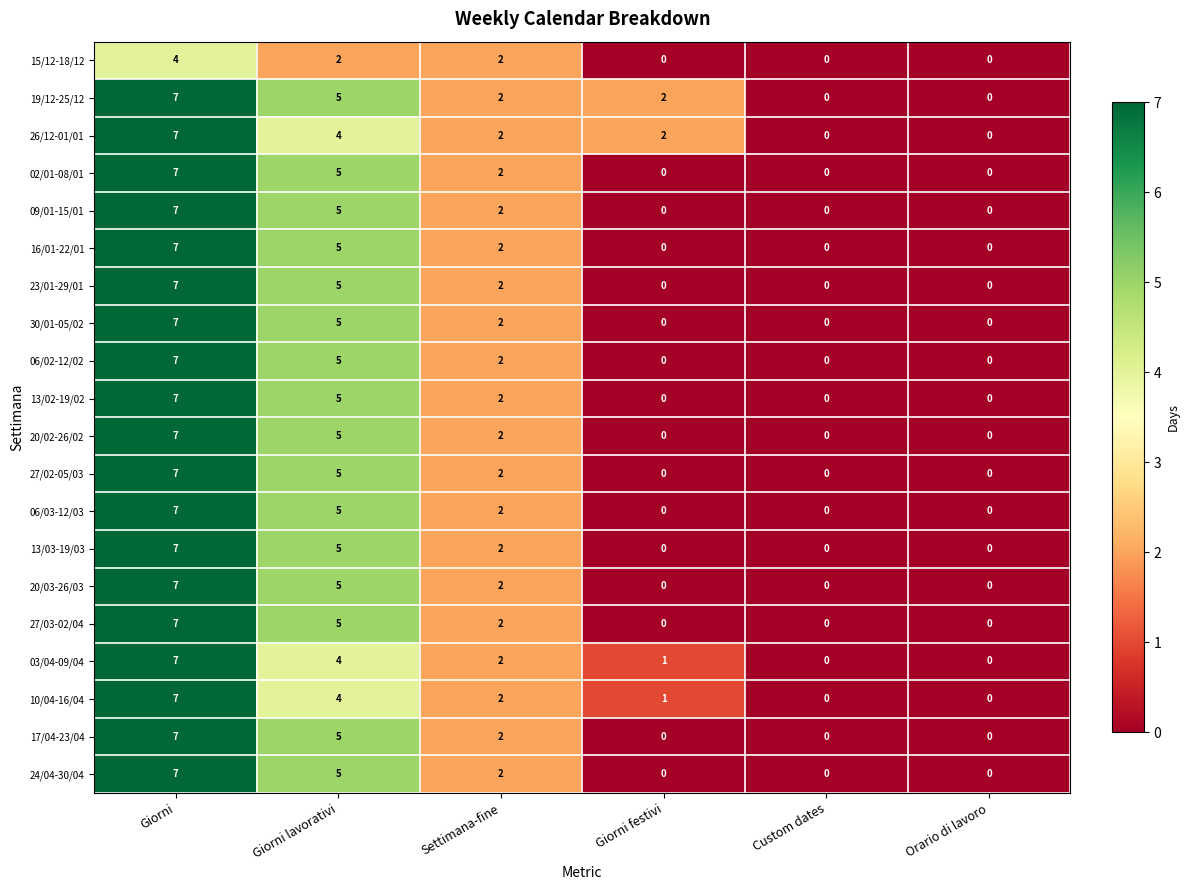

Which label corresponds to the largest value in the chart?

Giorni